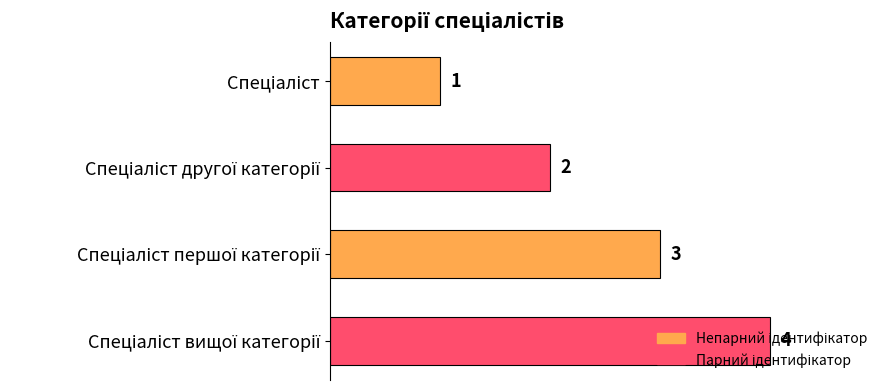

What is the value of the 2nd bar from the top?

2